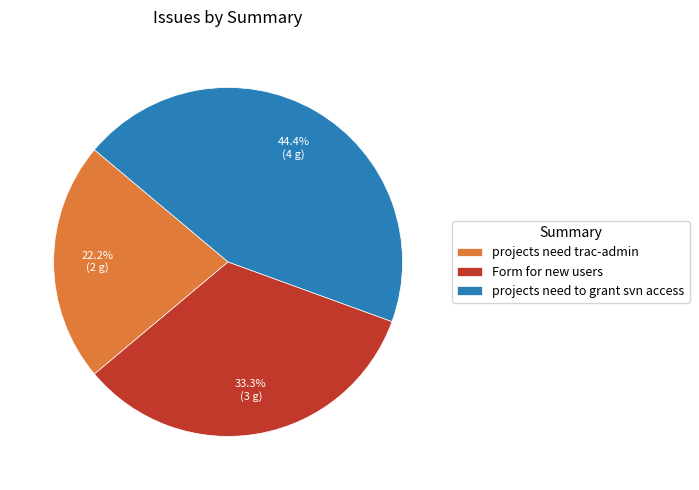

Which has a higher value, projects need trac-admin or projects need to grant svn access?

projects need to grant svn access